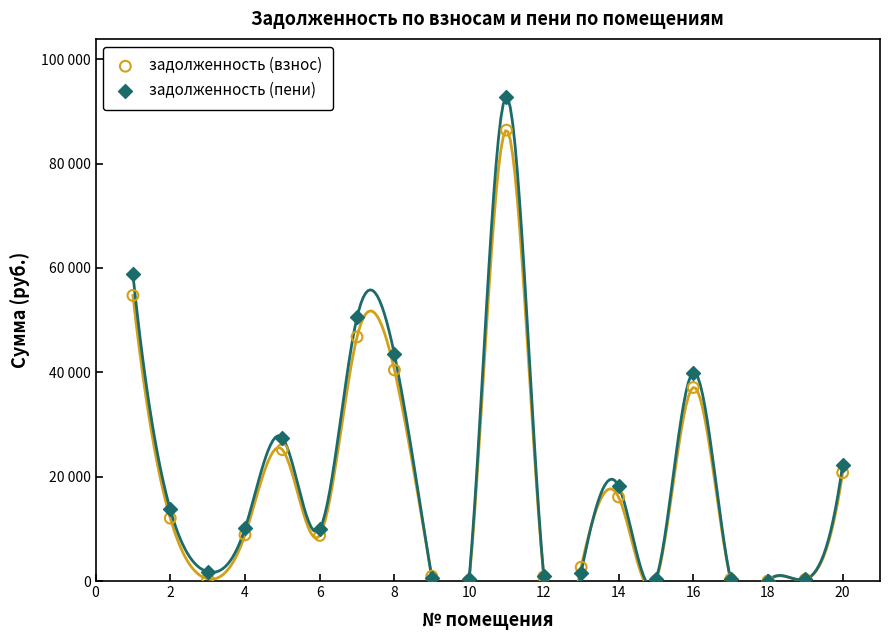

What are all the series names shown in the legend?

задолженность (взнос), задолженность (пени)